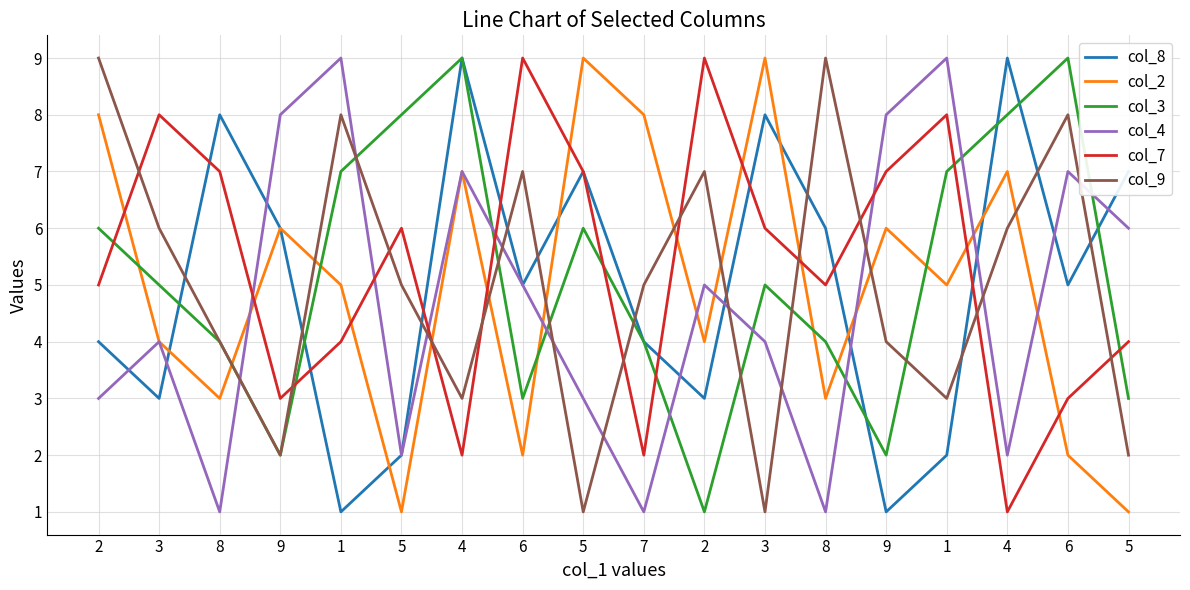

Does the chart display data point markers on the line(s)?

No